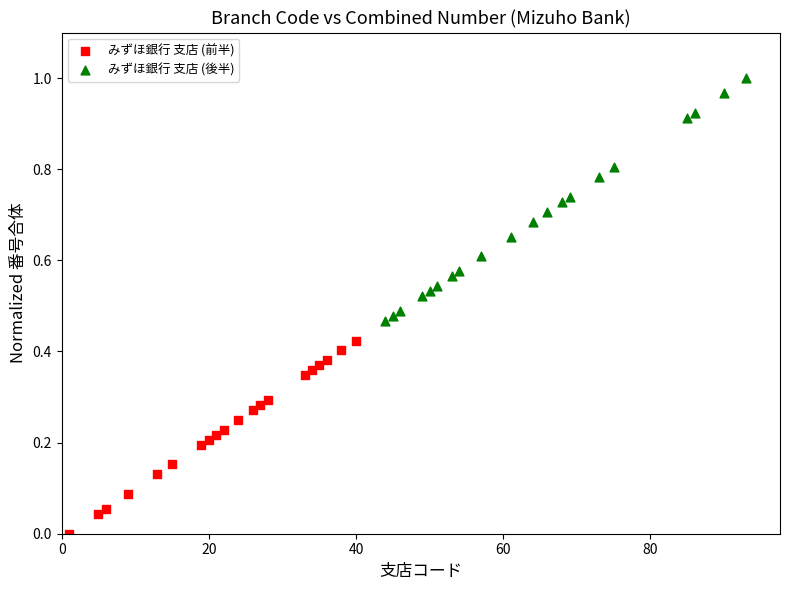

Which series has the widest spread of Y values?

みずほ銀行 支店 (後半)